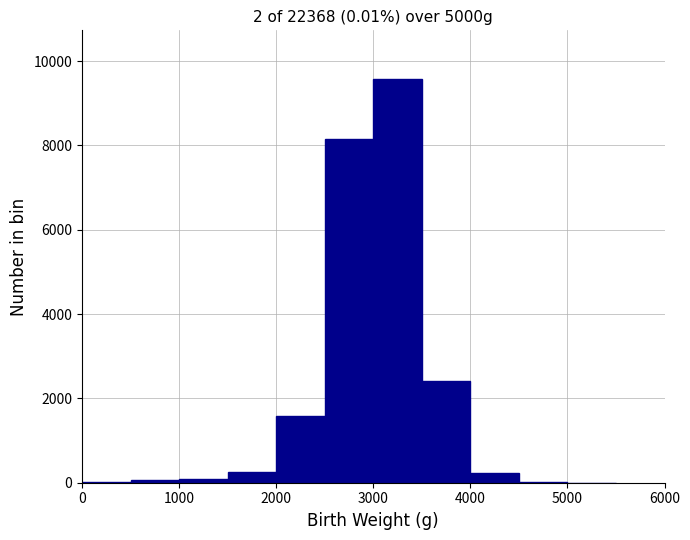

Over which range of the x-axis is the bar tallest?

3000 to 3500